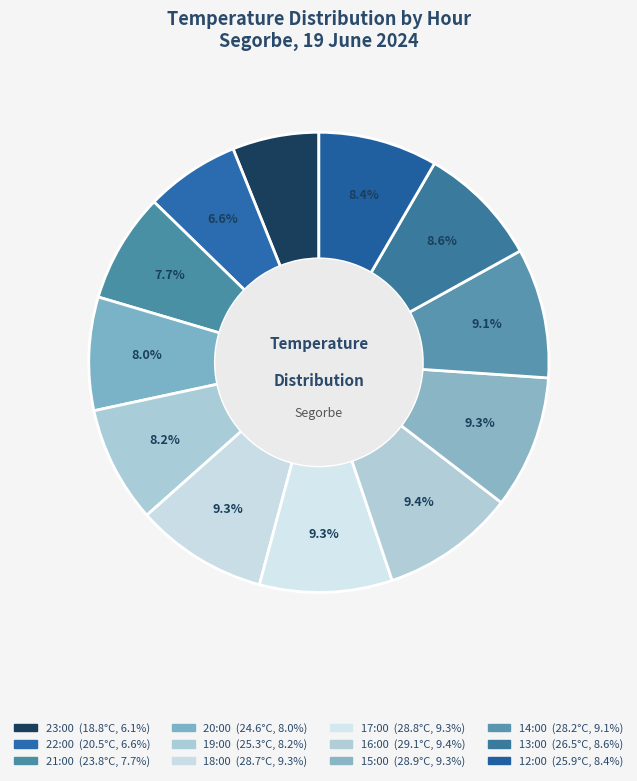

To the nearest percent, what is the difference between the 19:00 and 15:00 slice percentages?

1%